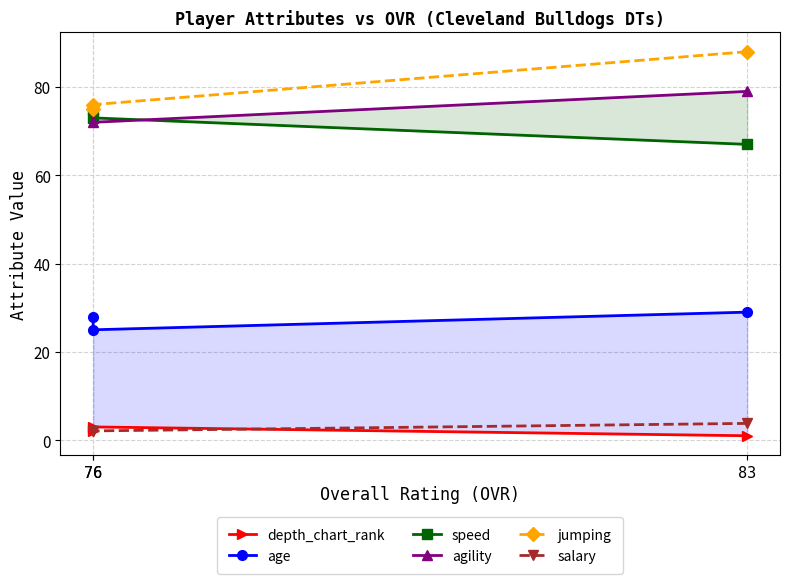

True or false: salary has a value of 2.1 at 76.

True